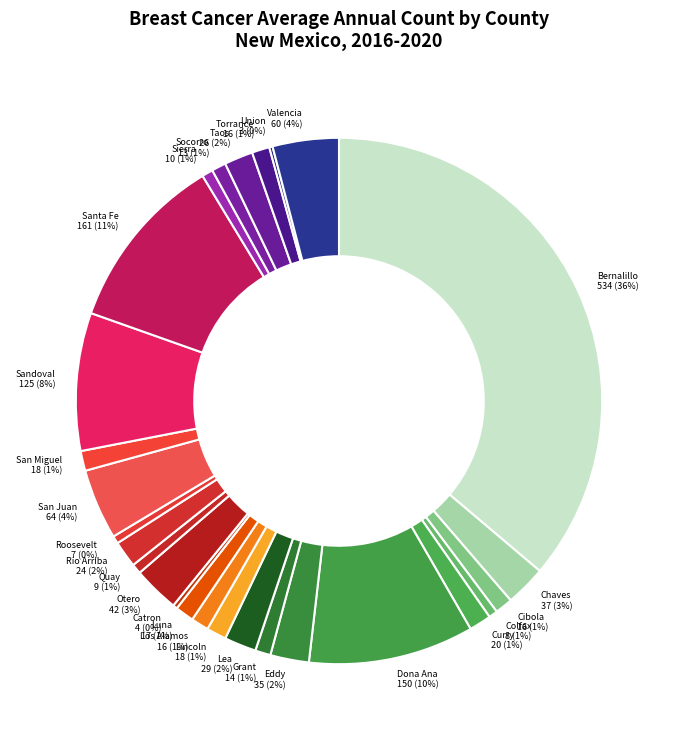

Is it true that Sierra is 1% of the pie?

True